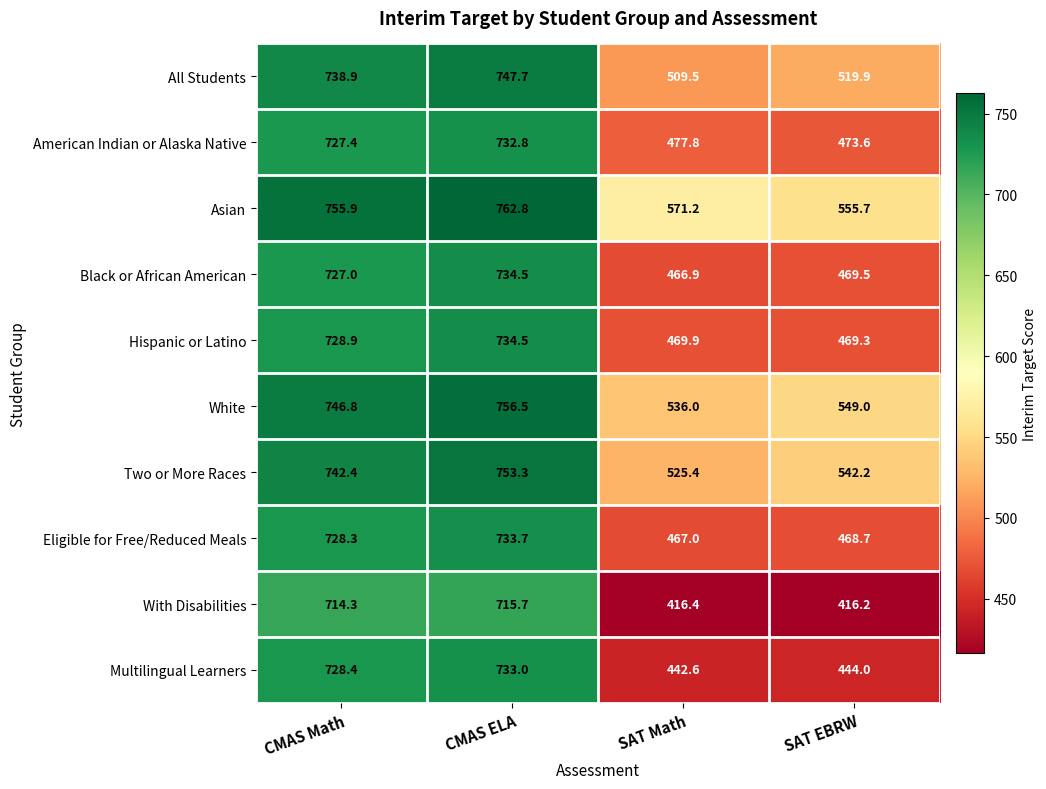

What is the sum of the All Students values at CMAS Math and SAT EBRW?

1258.8